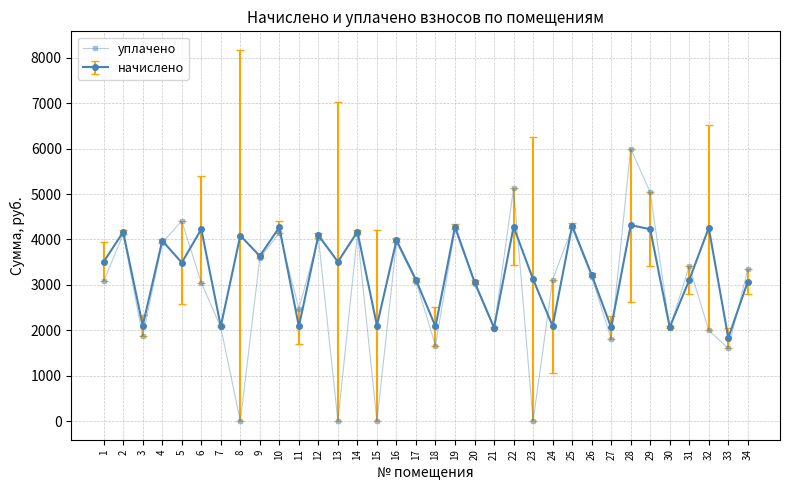

What is the minimum value for начислено?

1831.9